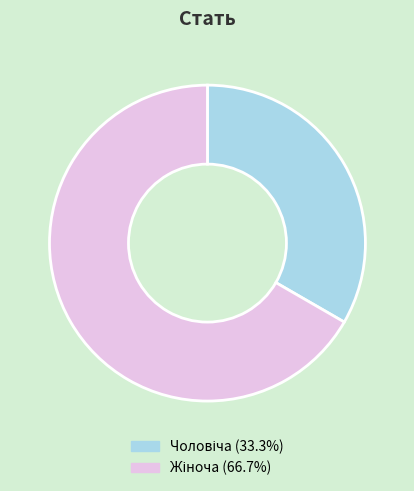

Is there any slice that represents more than half of the pie?

Yes